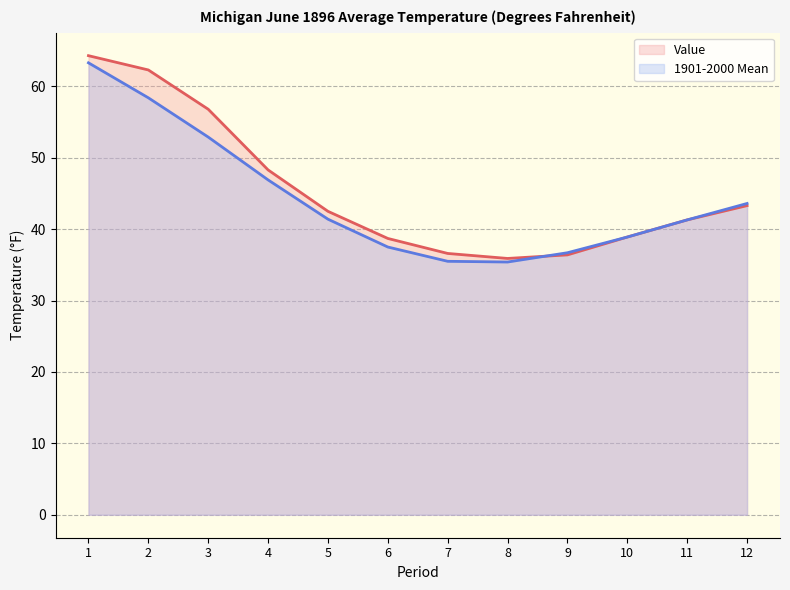

What is the difference between the 1901-2000 Mean values at 9 and 2?

21.7